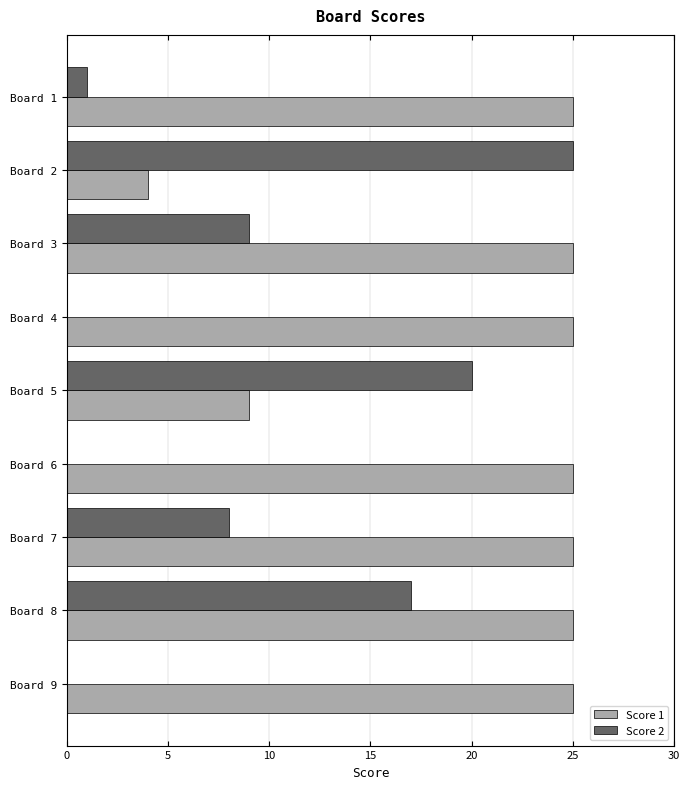

Is the value of Score 2 at Board 9 greater than the value of Score 1 at Board 3?

No